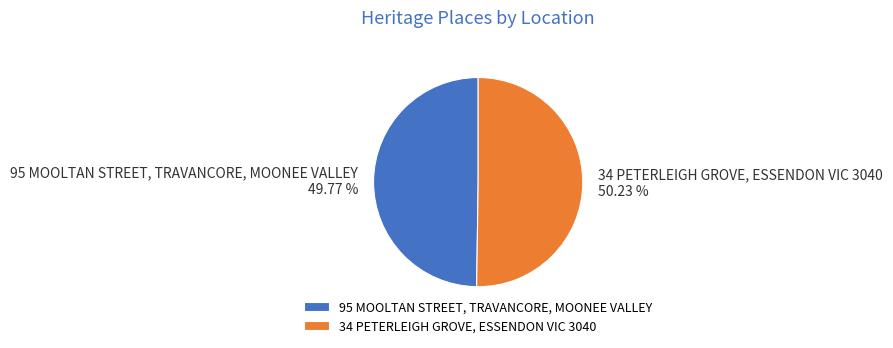

Rank the categories by value from lowest to highest.

95 MOOLTAN STREET, TRAVANCORE, MOONEE VALLEY, 34 PETERLEIGH GROVE, ESSENDON VIC 3040